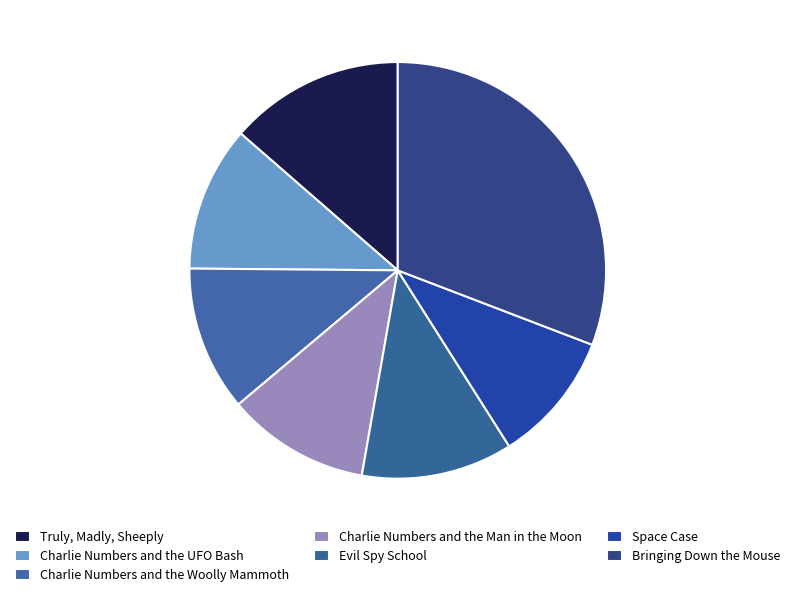

To the nearest percent, what is the combined percentage of Charlie Numbers and the Woolly Mammoth and Charlie Numbers and the Man in the Moon?

22%